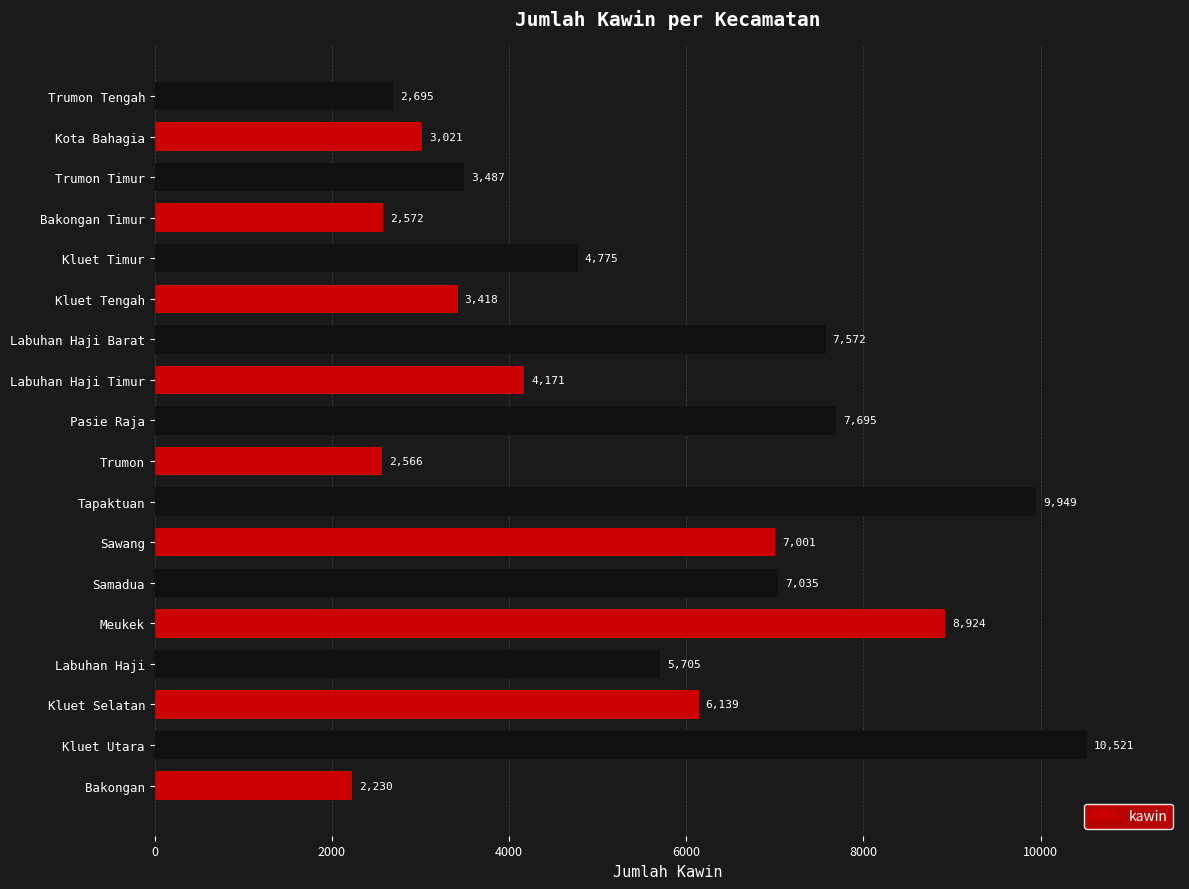

True or false: the data shows 1021 at Kluet Tengah.

False